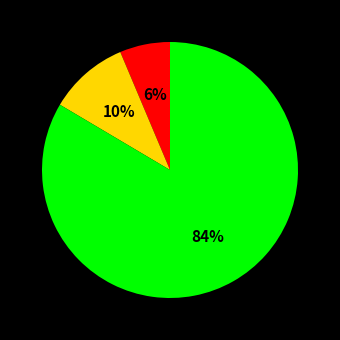

Does any single category account for the majority?

Yes